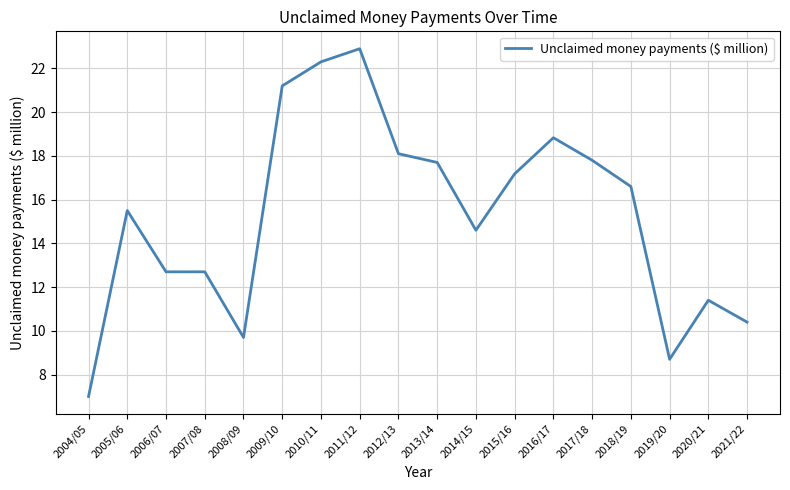

What is the difference between the values at 2017/18 and 2004/05?

10.8